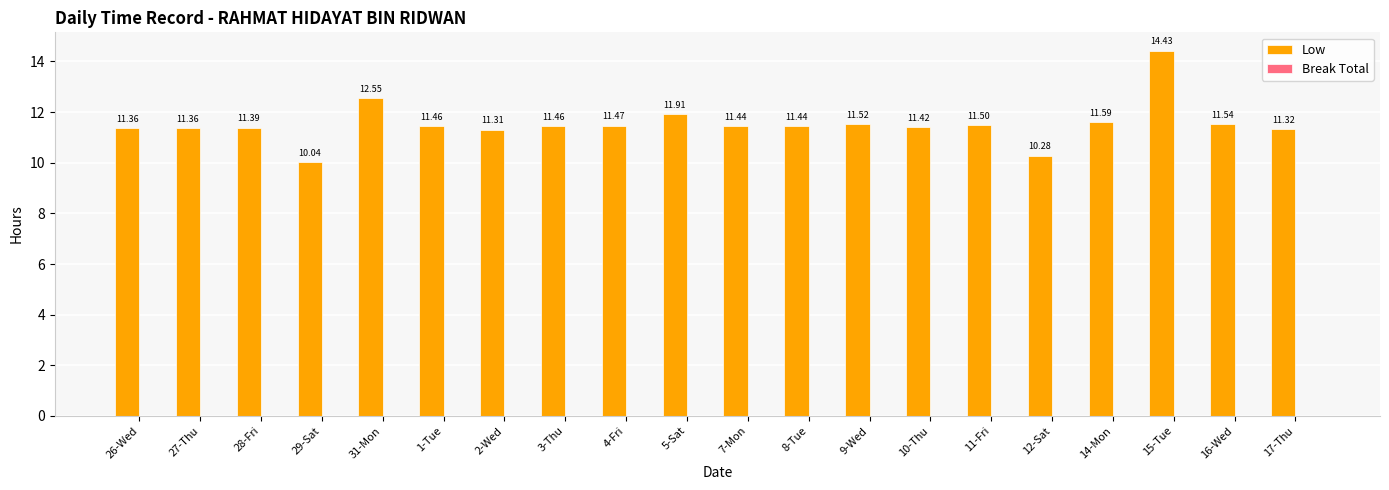

Which has a higher value, 1-Tue or 27-Thu?

1-Tue